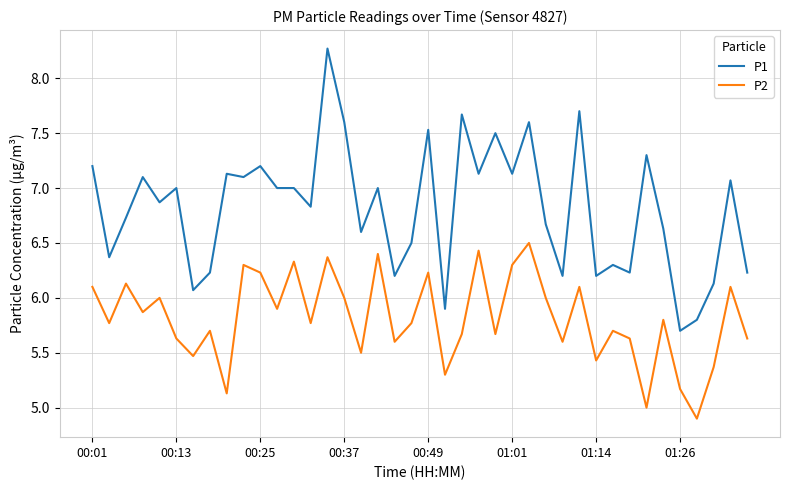

List the series in order of their peak value, highest first.

P1, P2